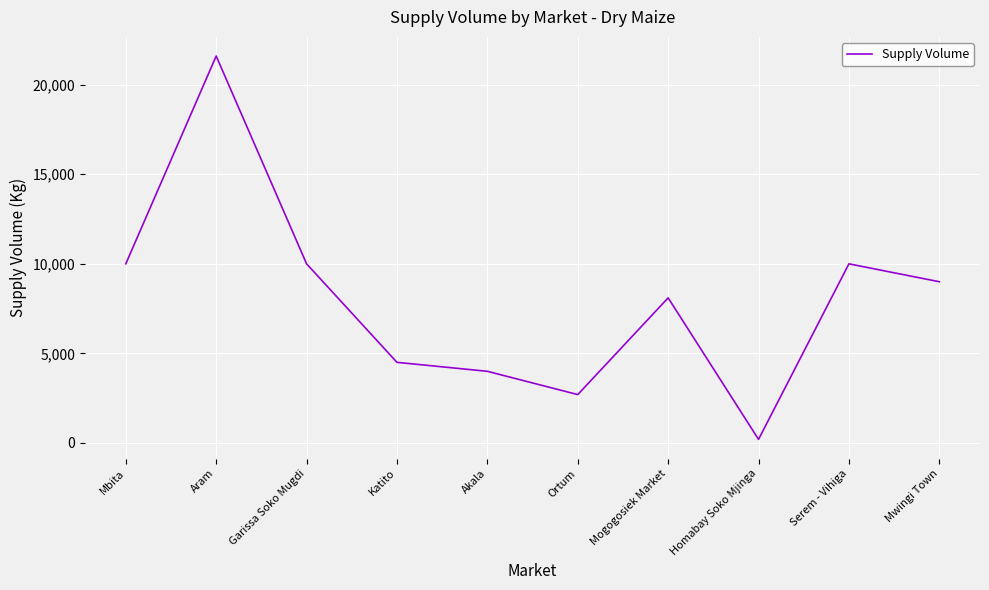

Which label corresponds to the smallest value in the chart?

Homabay Soko Mjinga